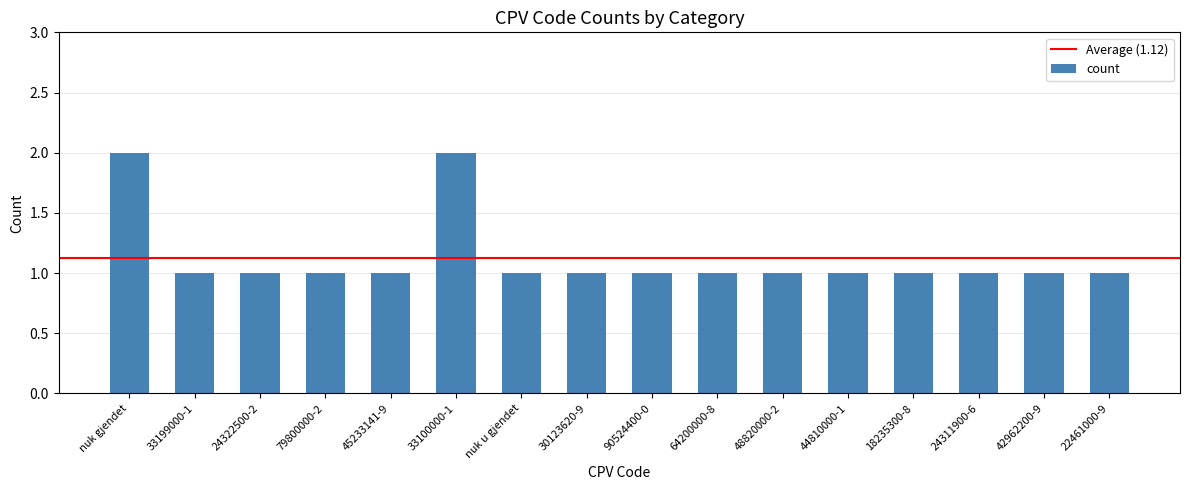

What is the label of the 1st bar from the left?

nuk gjendet